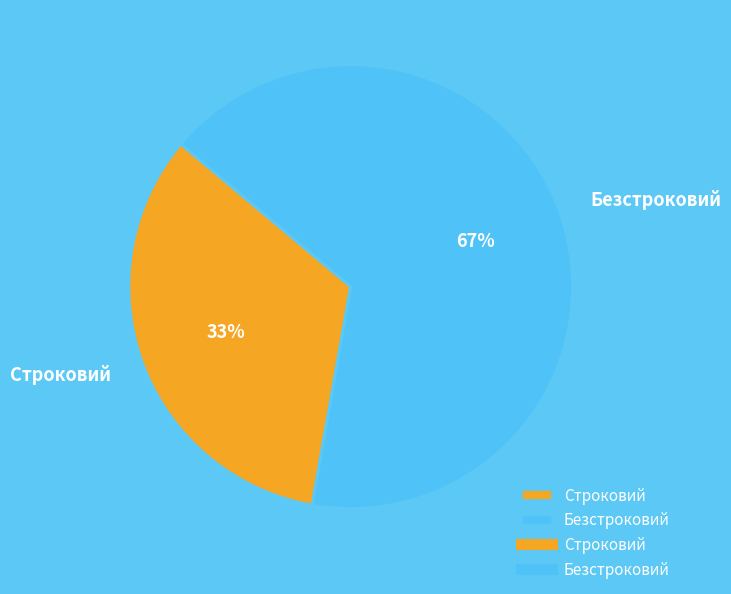

Is it true that Строковий is 43% of the pie?

False